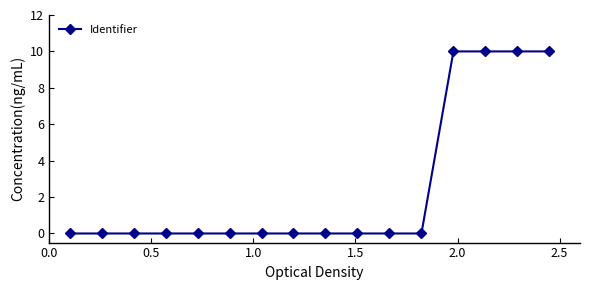

What is the difference between the second highest and second lowest values?

10.0